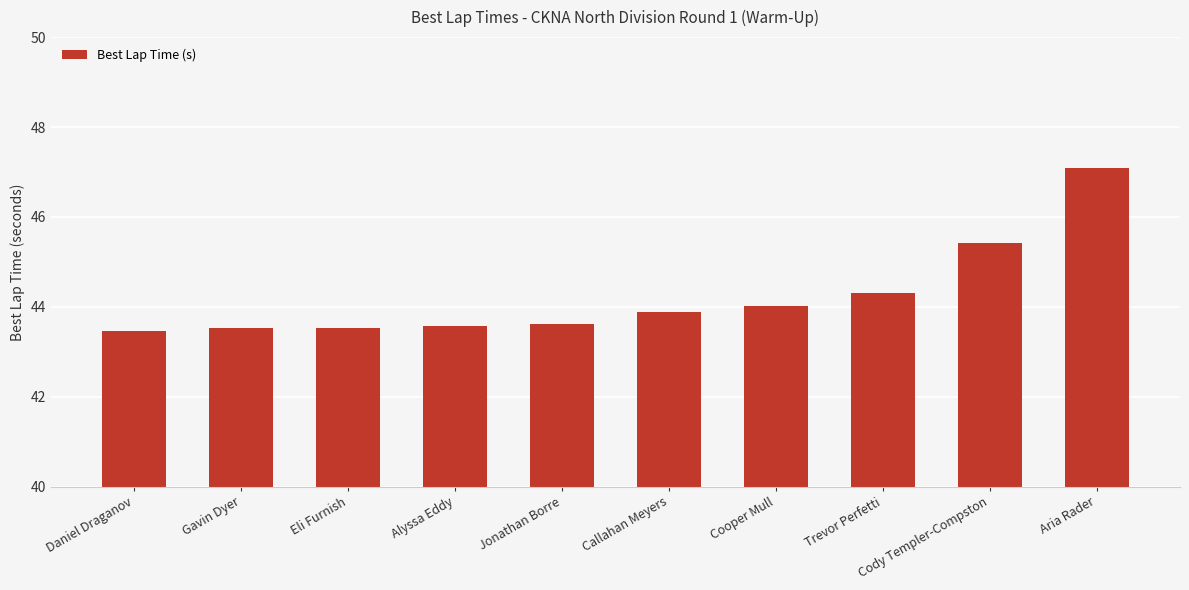

What is the label of the 6th bar from the left?

Callahan Meyers